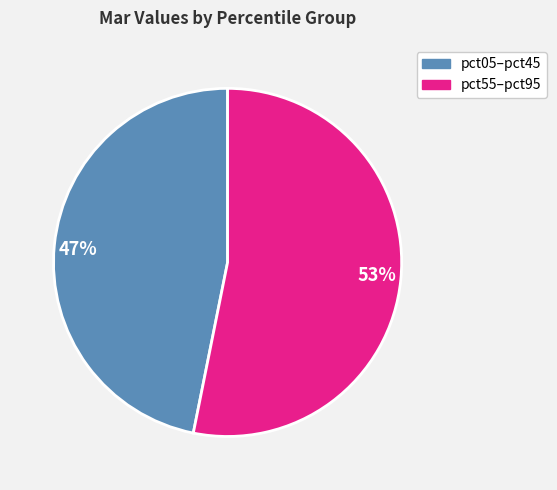

Rank the categories by value from lowest to highest.

47%, 53%